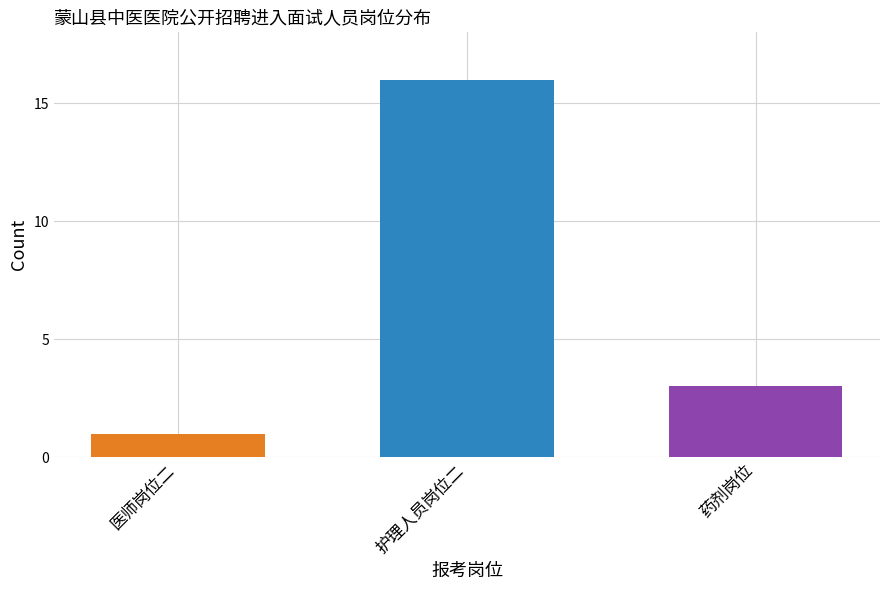

What is the greatest value displayed?

16